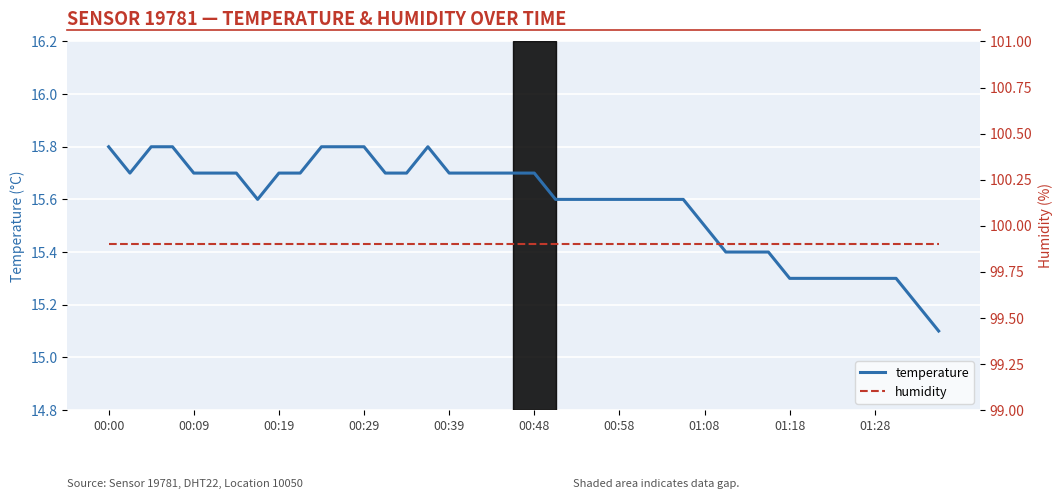

Between 23 and 32, which is larger?

23